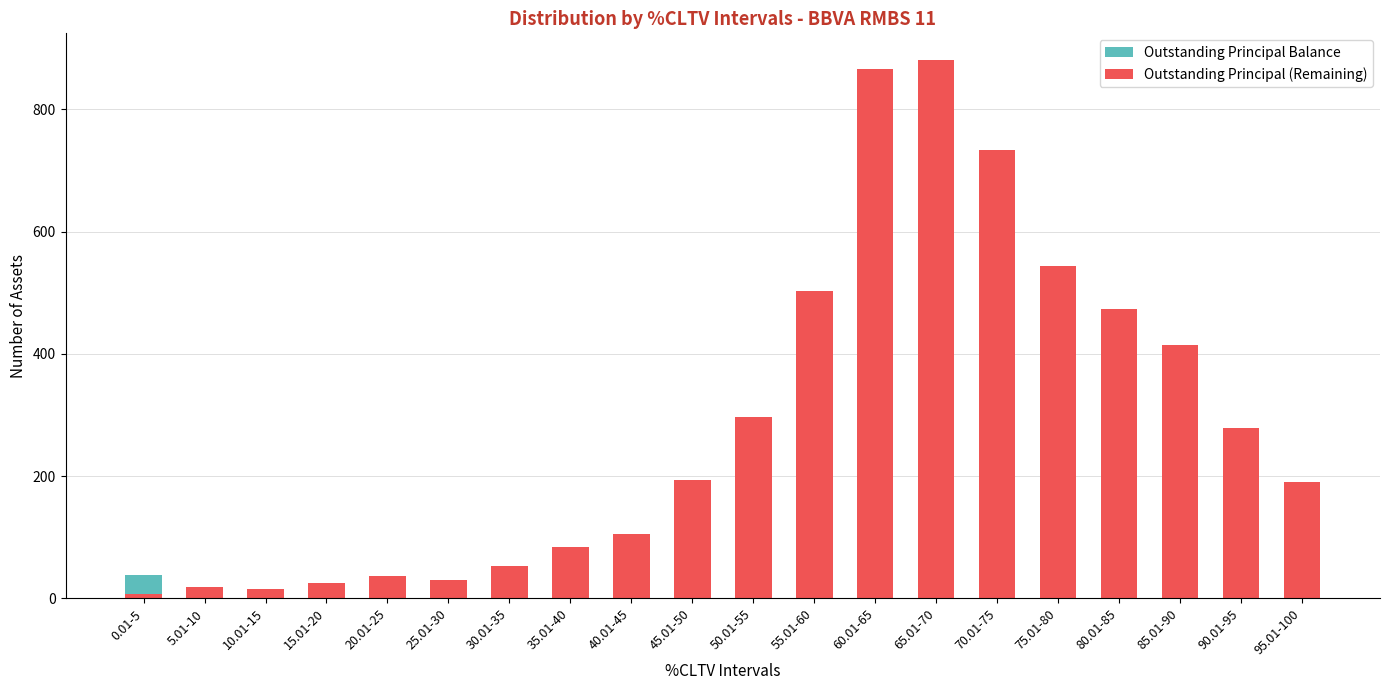

Read the Outstanding Principal (Remaining) value at 90.01-95, to the nearest 50.

300